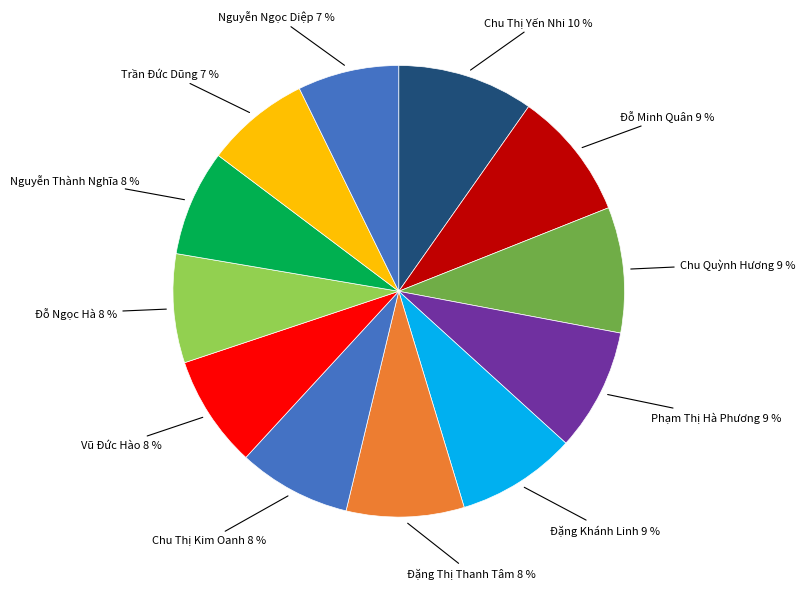

What is the largest slice in the pie chart?

Chu Thị Yến Nhi